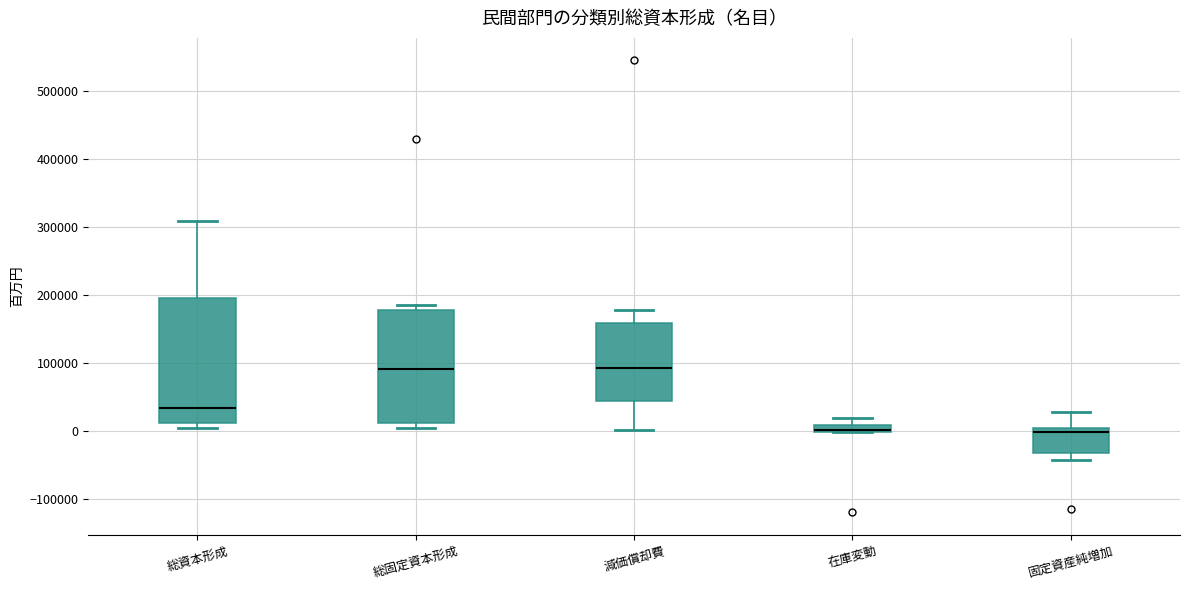

Where is the lower edge of the box for 総固定資本形成 on the y-axis? The values are not printed on the chart, so give them approximately, as read against the axis.

10000